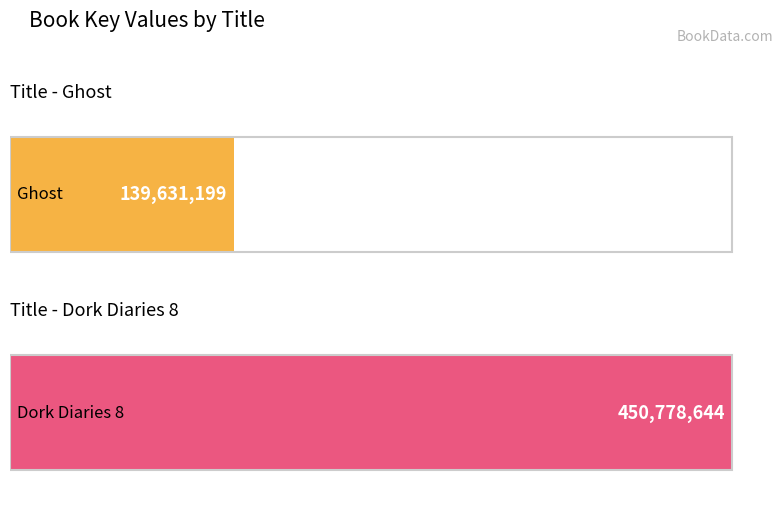

Are the bars grouped side by side (vs. stacked)?

Yes